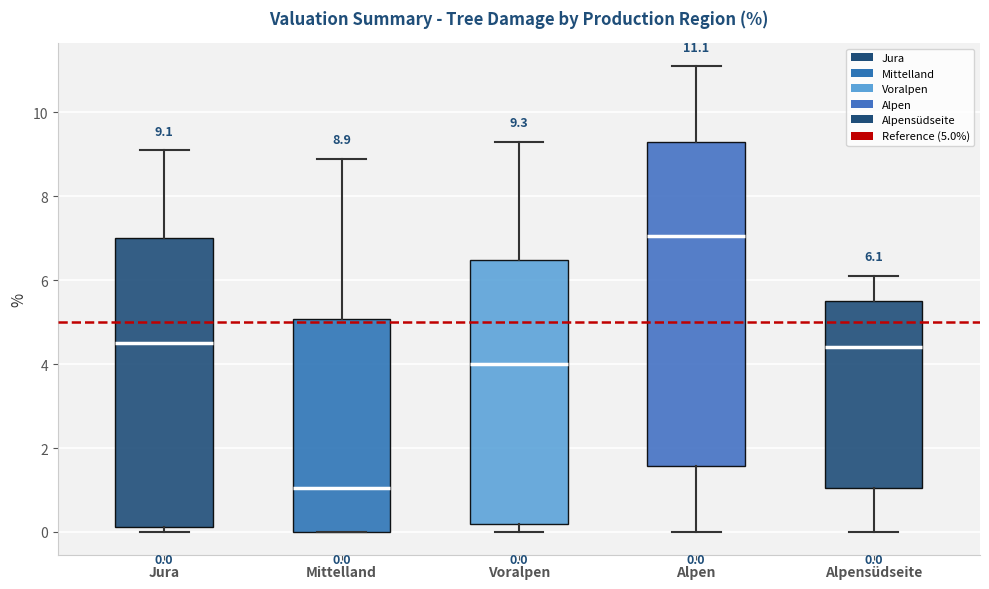

Which box's median line is the lowest?

Mittelland